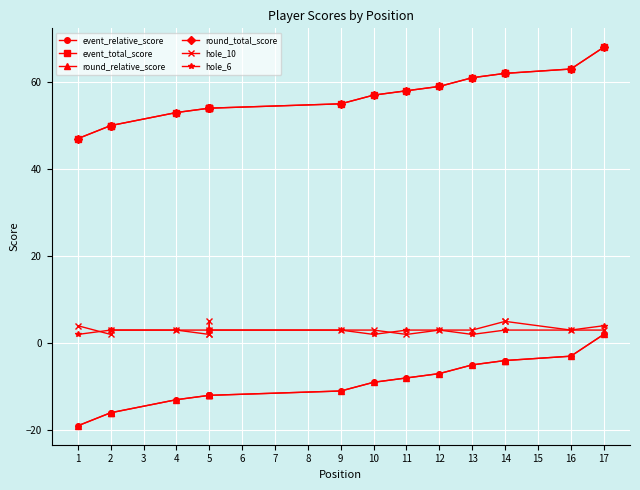

At which label is round_total_score closest to 57?

10